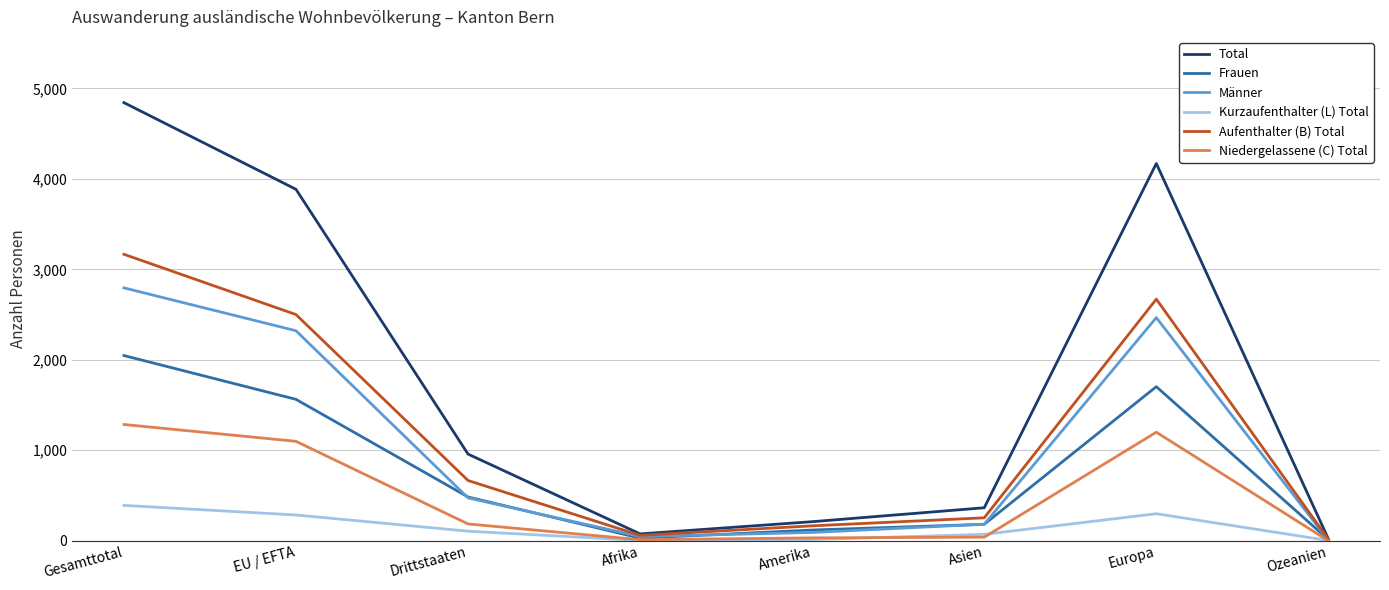

What is the spread (max minus min) of values at Ozeanien?

20